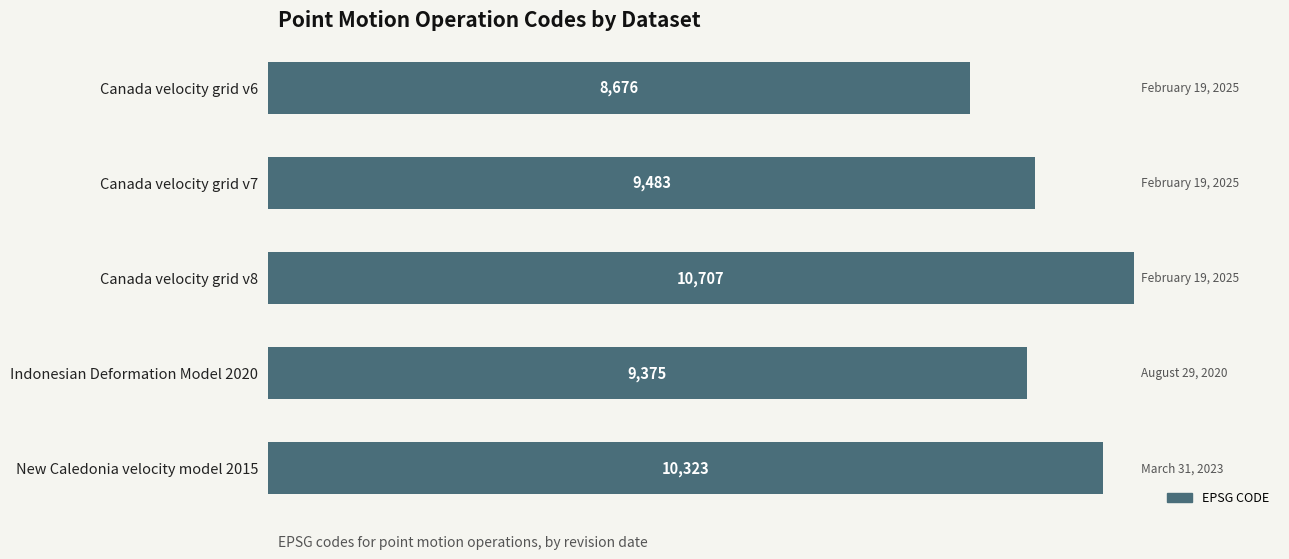

How many data points does each series have?

5